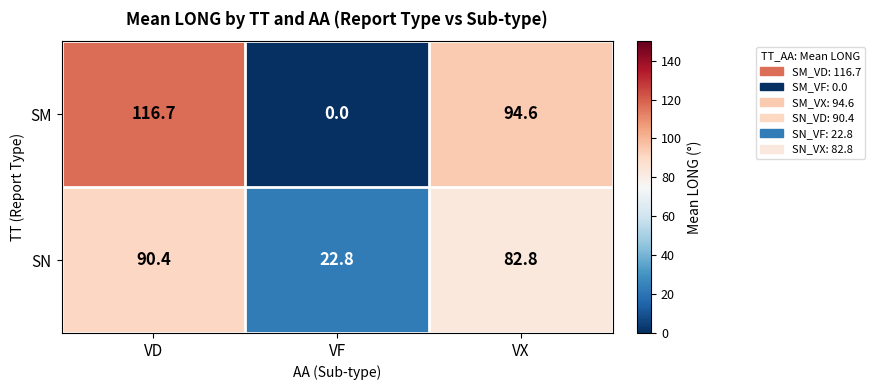

At which label is SM closest to 58?

VX